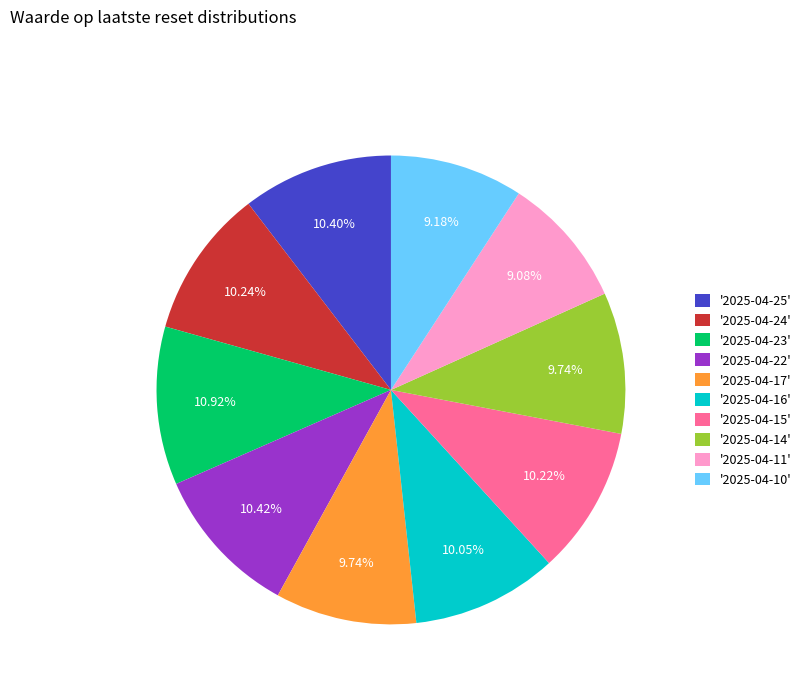

Is there a majority slice in this chart?

No